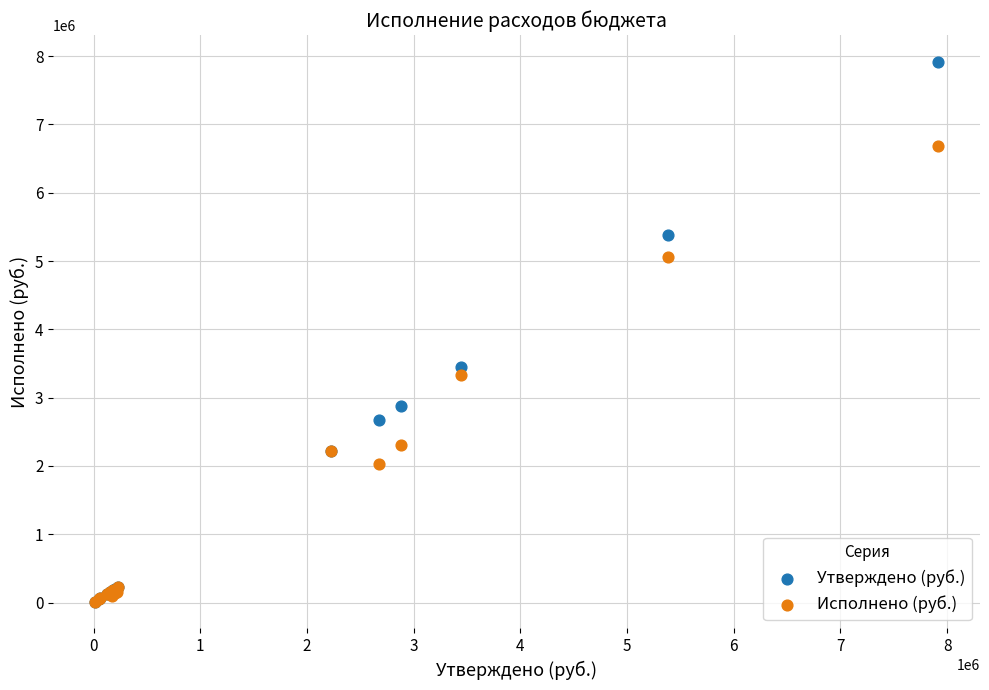

Which series has the widest spread of Y values?

Утверждено (руб.)